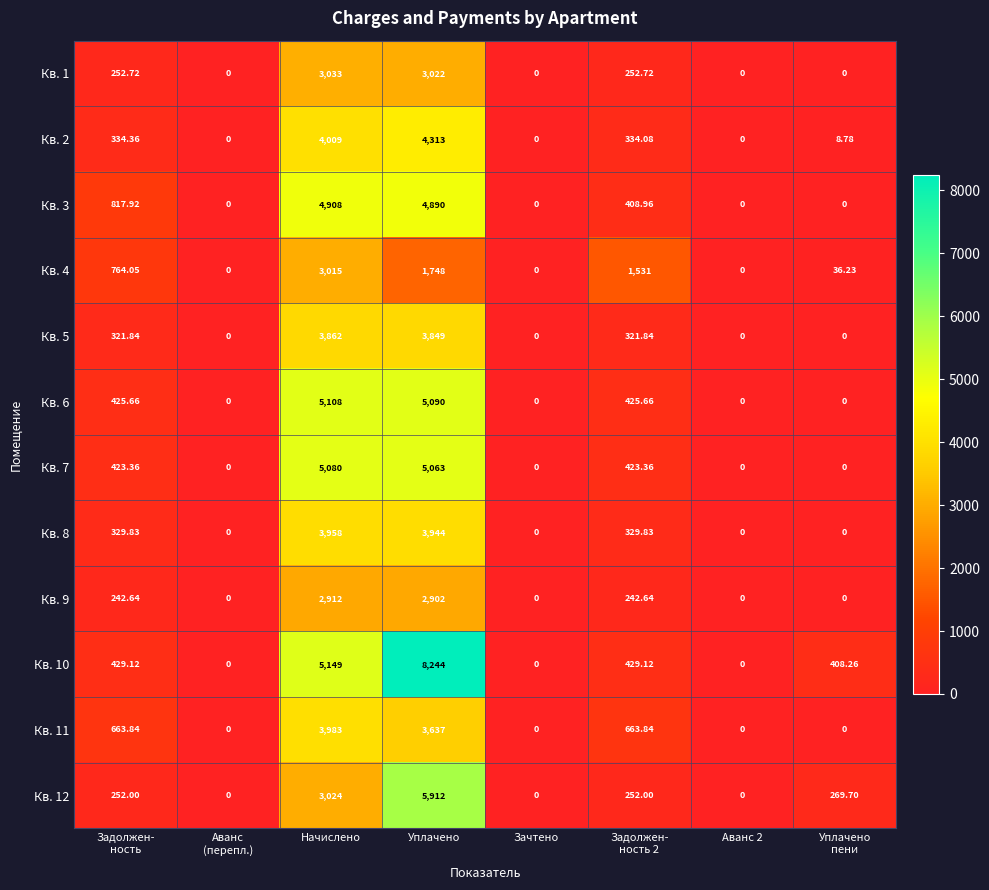

Which label corresponds to the largest value in the chart?

Уплачено